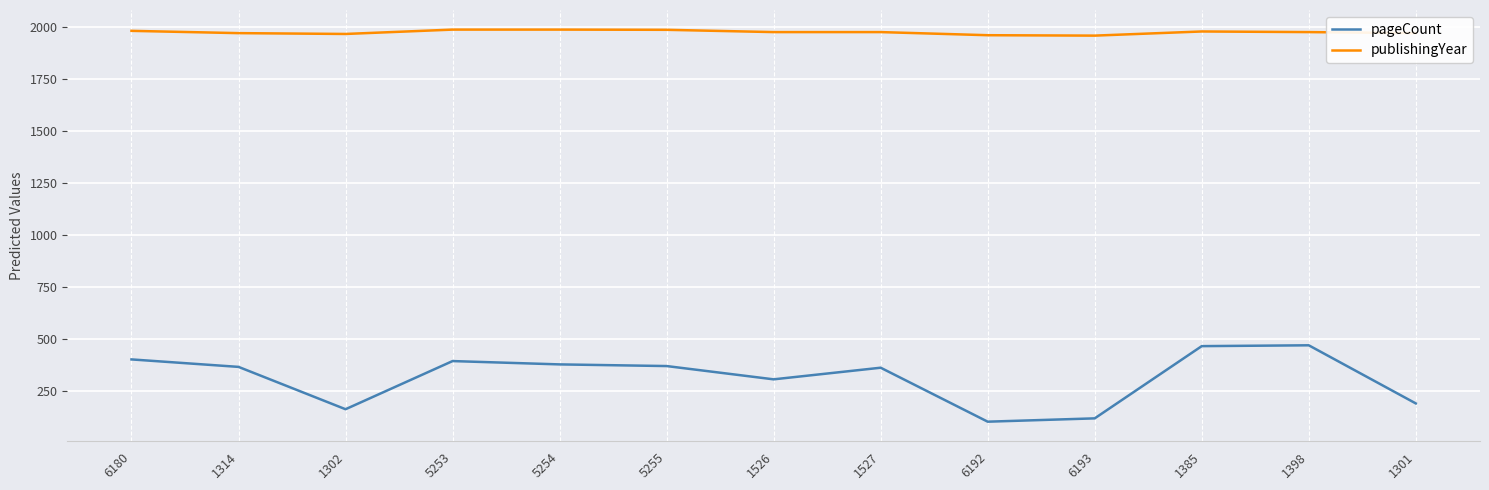

True or false: publishingYear and pageCount cross at least once.

False